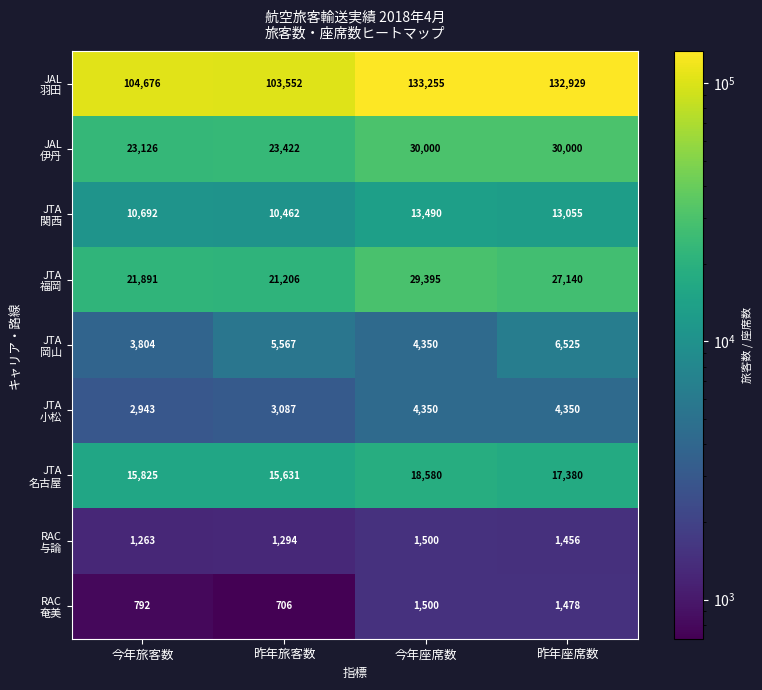

What is the total value across all series at 昨年旅客数?

184927